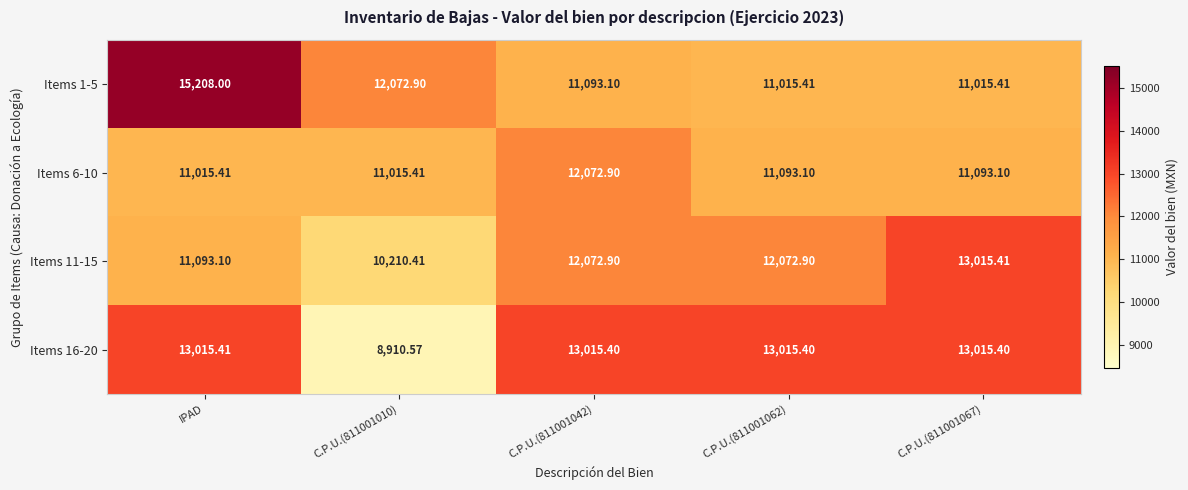

At which label does Items 16-20 first exceed 13015?

IPAD